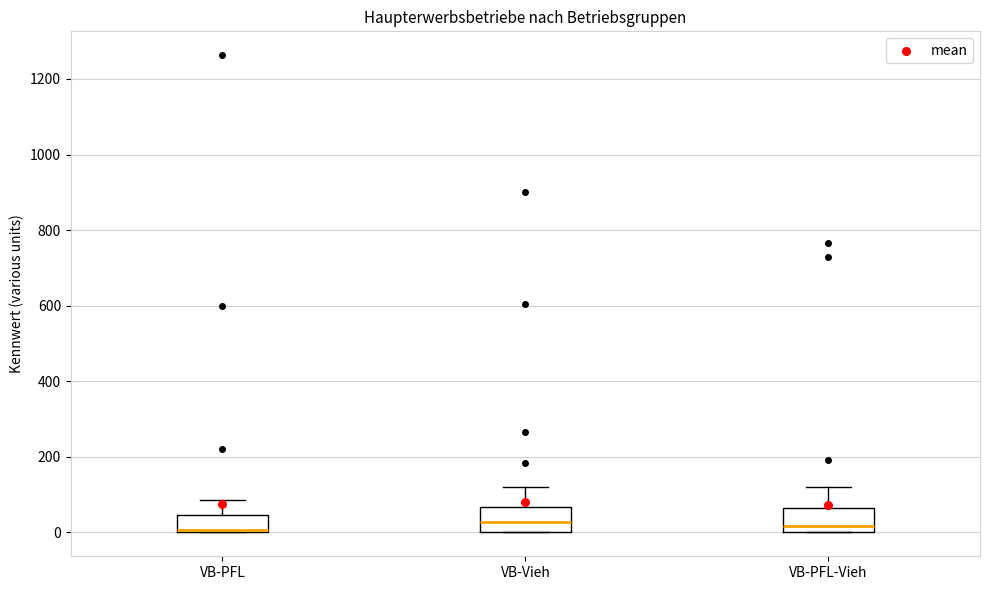

Reading left to right, transcribe this box plot: for each box, give where its median line is, the range the box spans, and where its two whiskers end, as read against the y-axis. The values are not printed on the chart, so give them approximately, as read against the axis.

VB-PFL: median 0 (drawn on the box's lower edge), box 0 to 40, whiskers 0 to 80
VB-Vieh: median 20, box 0 to 60, whiskers 0 to 120
VB-PFL-Vieh: median 20, box 0 to 60, whiskers 0 to 120